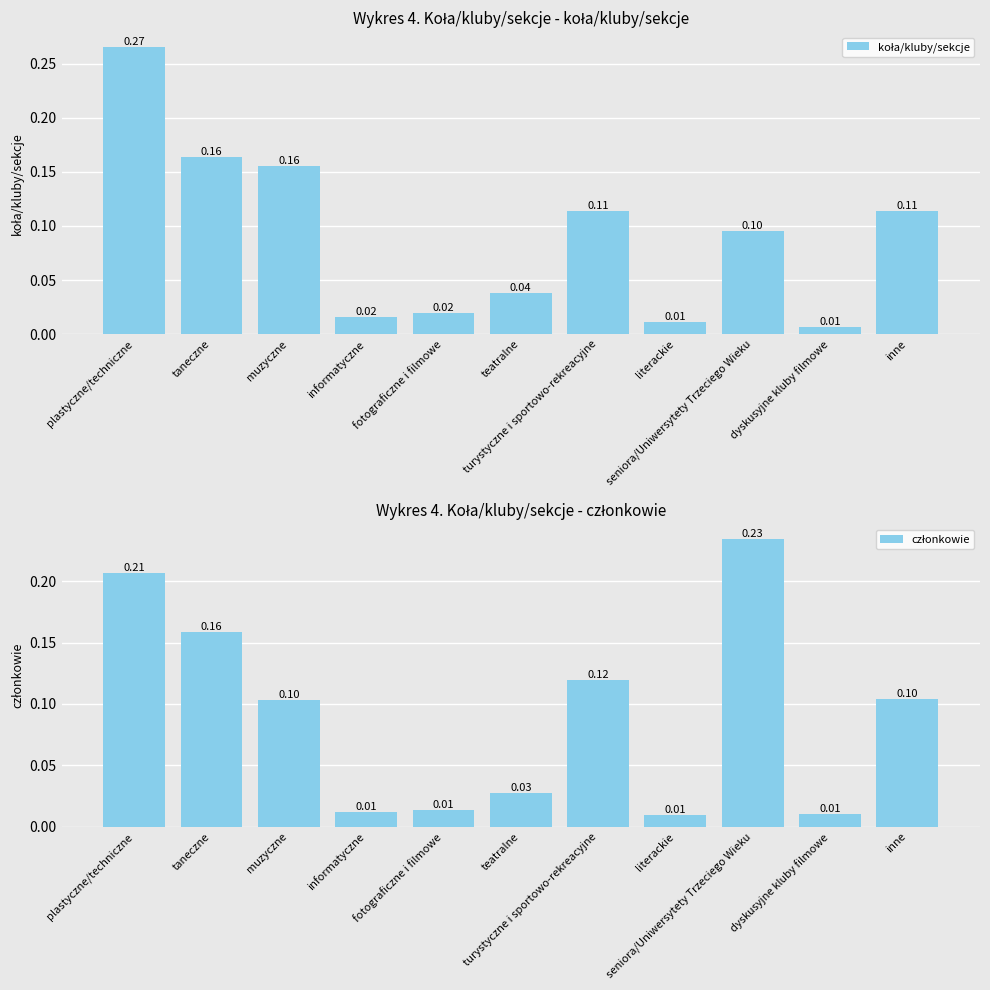

The członkowie series shows 0.0 at informatyczne. True or false?

True